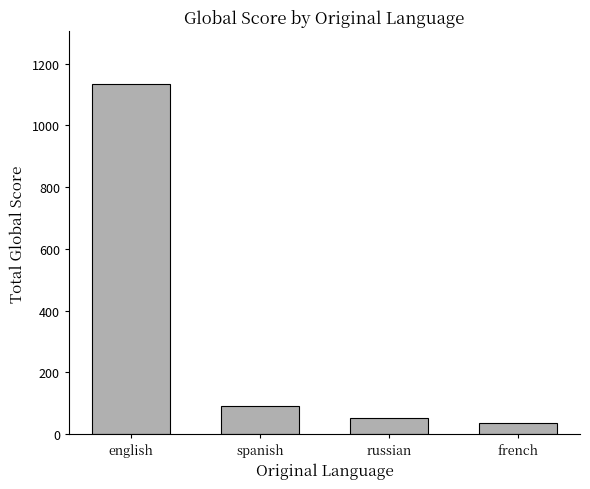

Rank the categories by value from lowest to highest.

french, russian, spanish, english